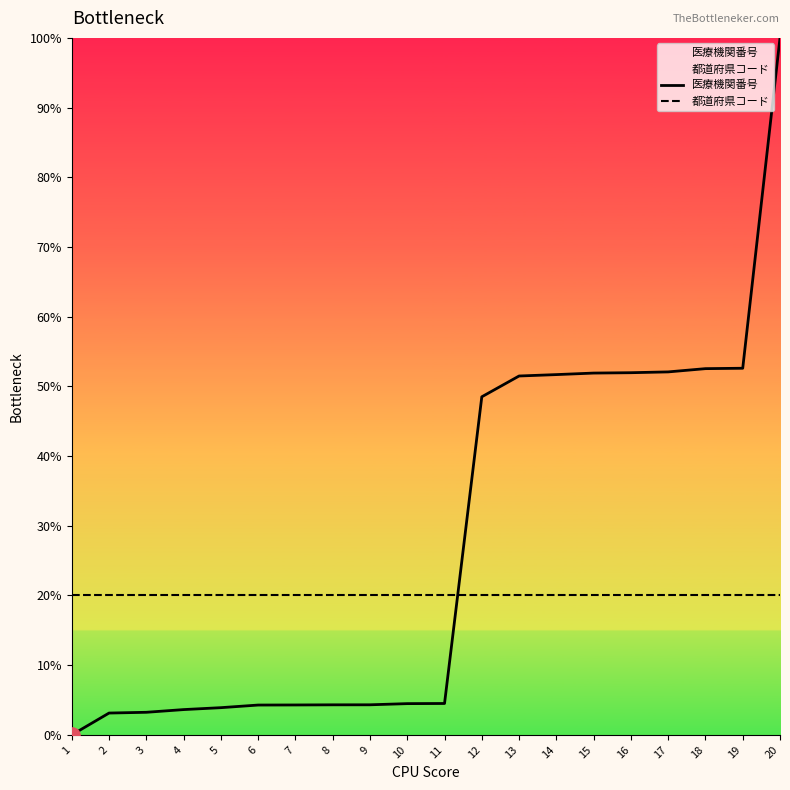

At how many categories does at least one series exceed 15?

20